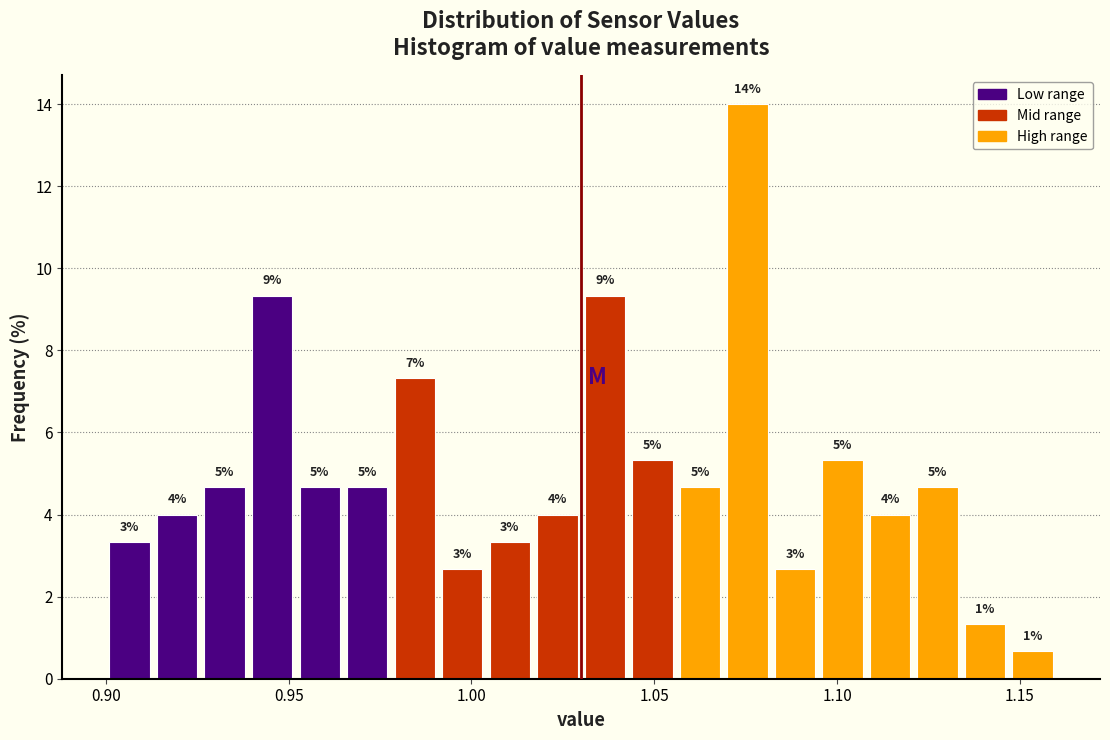

Around what value on the x-axis is the tallest bar? Give the approximate position of its centre, as read against the axis.

1.075